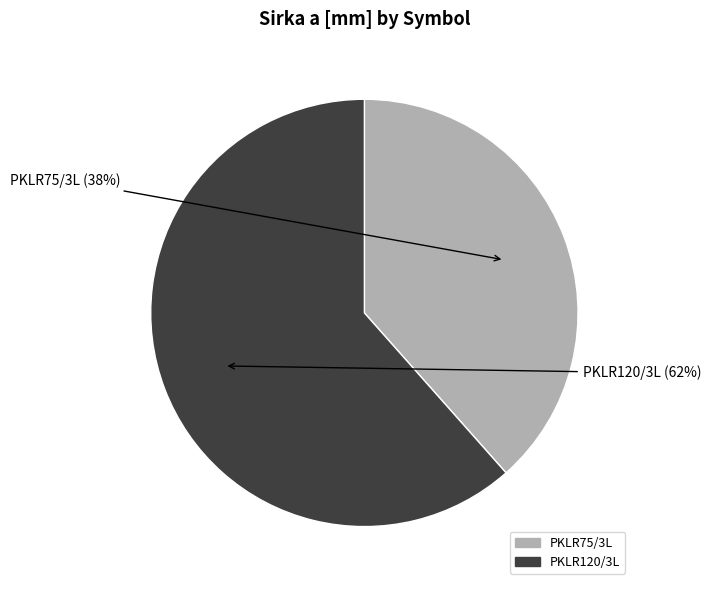

What is the smallest slice in the pie chart?

PKLR75/3L